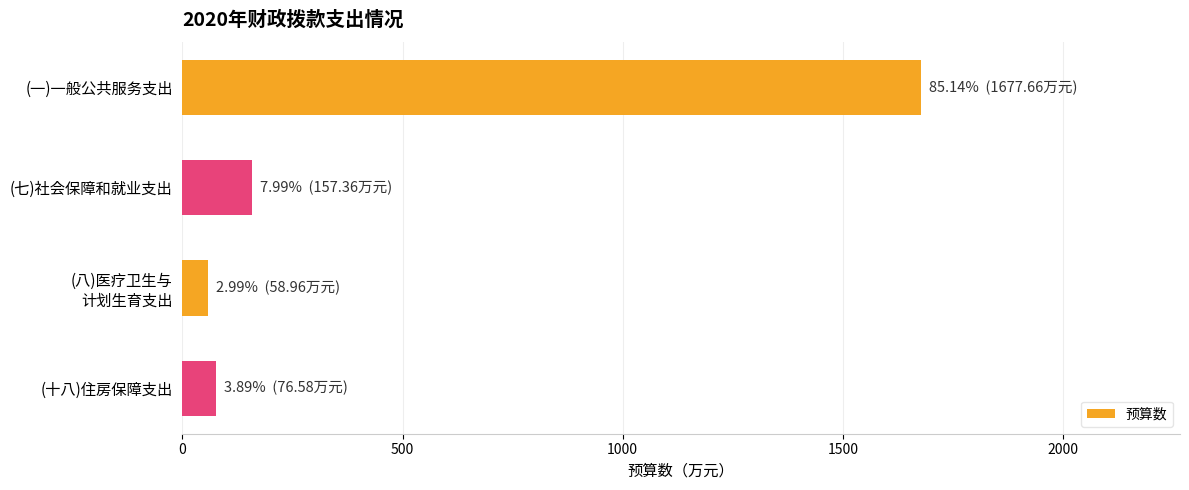

What is the change in value from (一)一般公共服务支出 to (十八)住房保障支出?

-1601.1